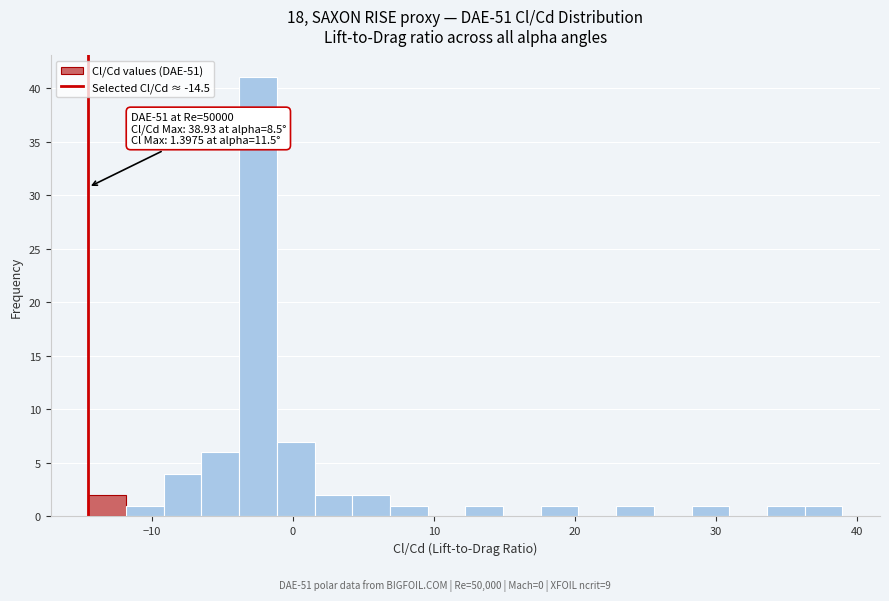

Read against the x-axis, roughly where is the centre of the tallest bar?

-2